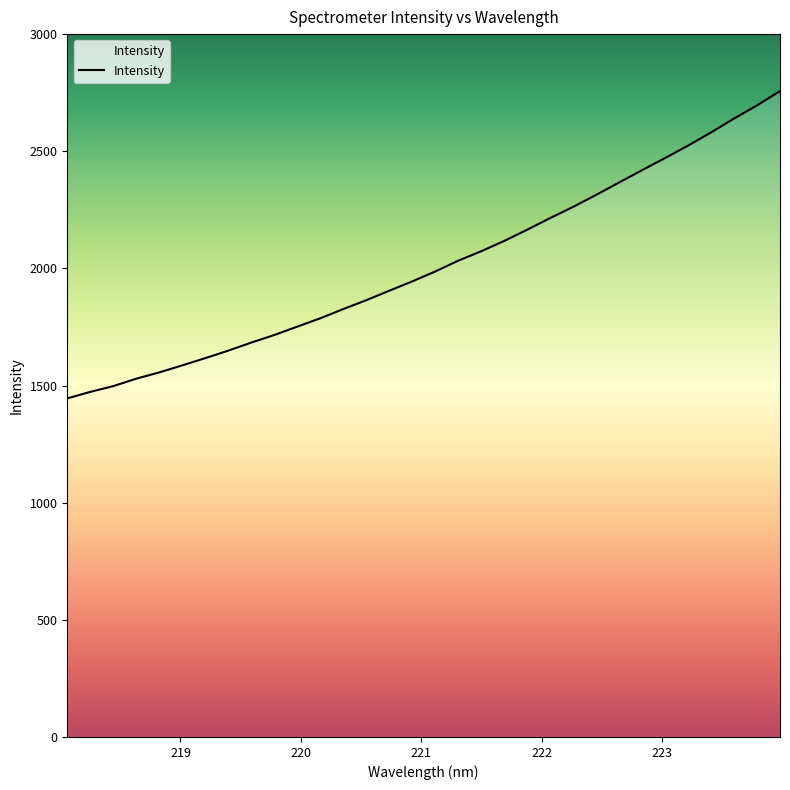

What is the greatest value displayed?

2756.5